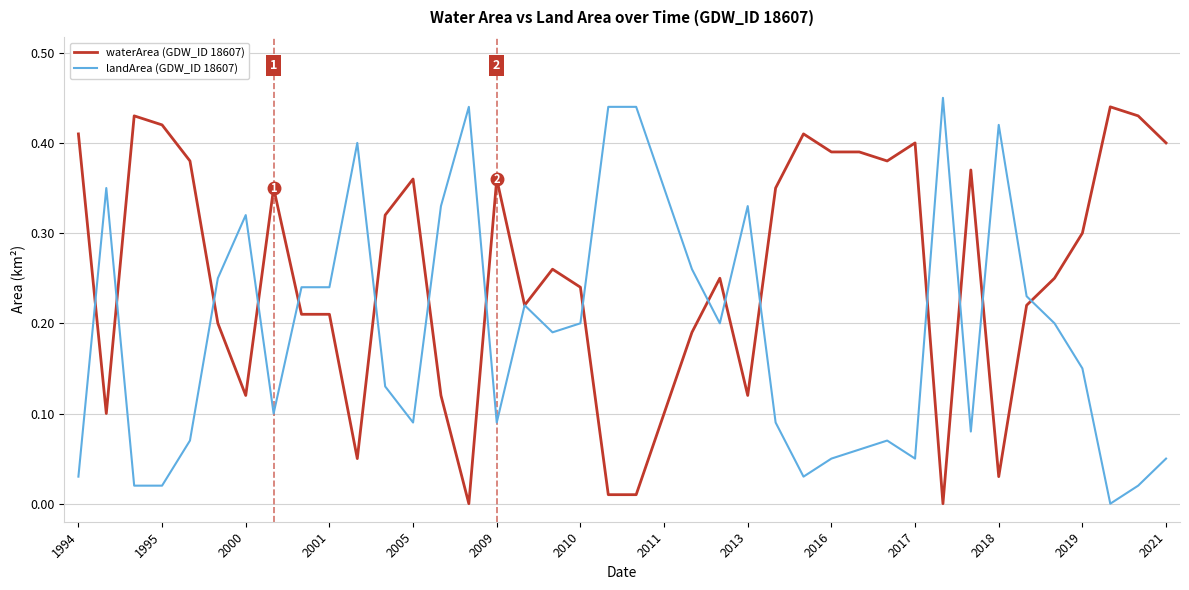

What is the sum of all landArea (GDW_ID 18607) values?

7.7